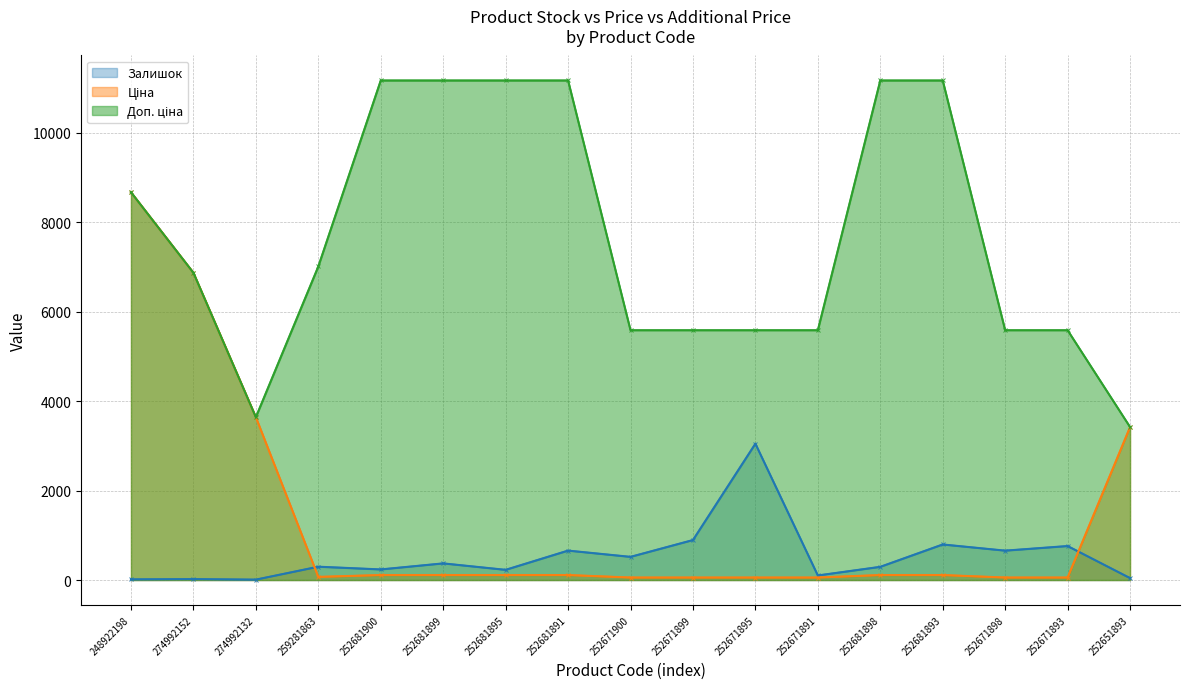

What is the label of the 15th point from the right?

274992132